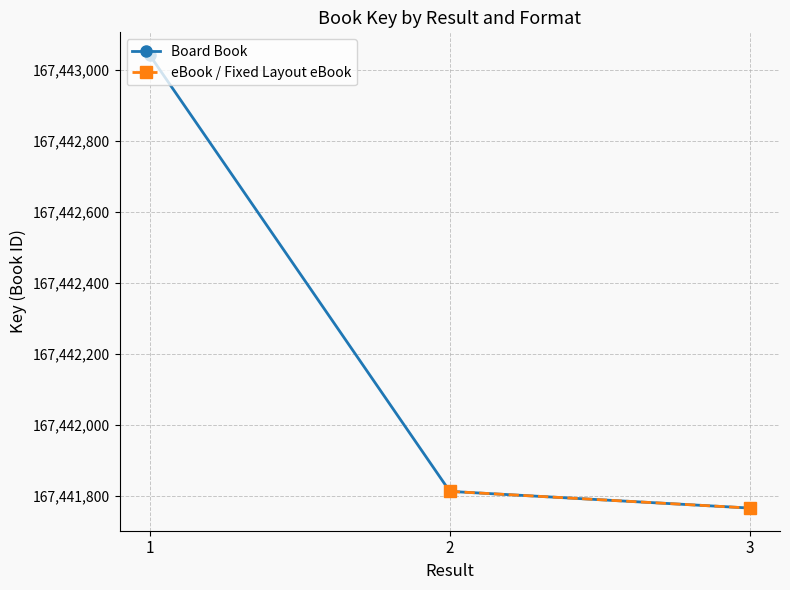

Rank the categories by value from lowest to highest.

3, , 2, , 1